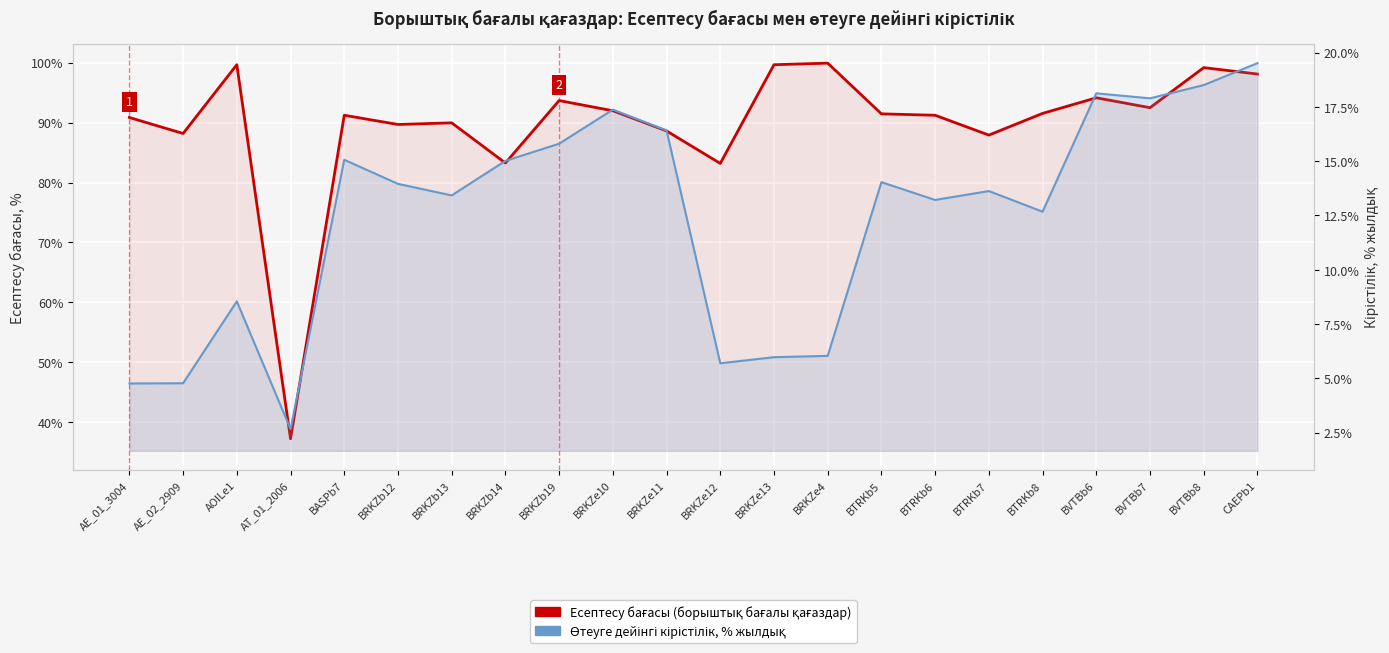

At which category does the chart reach its minimum across all series?

AT_01_2006